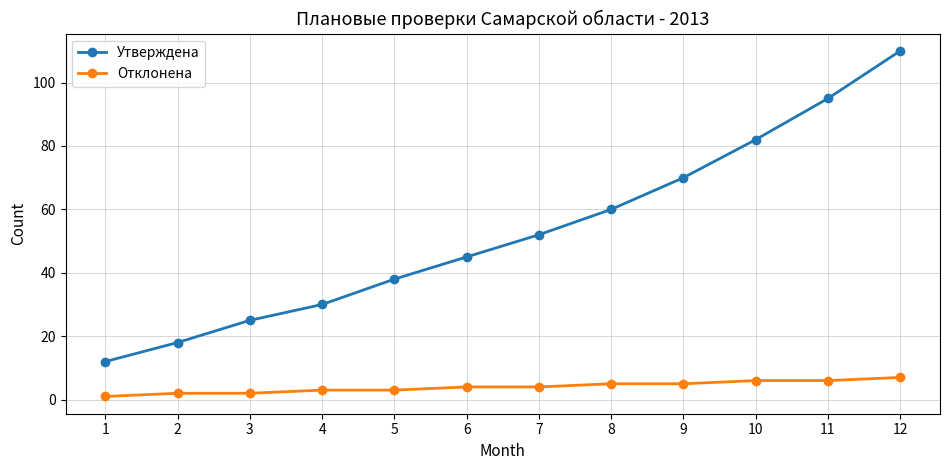

What is the sum of all Утверждена values?

637